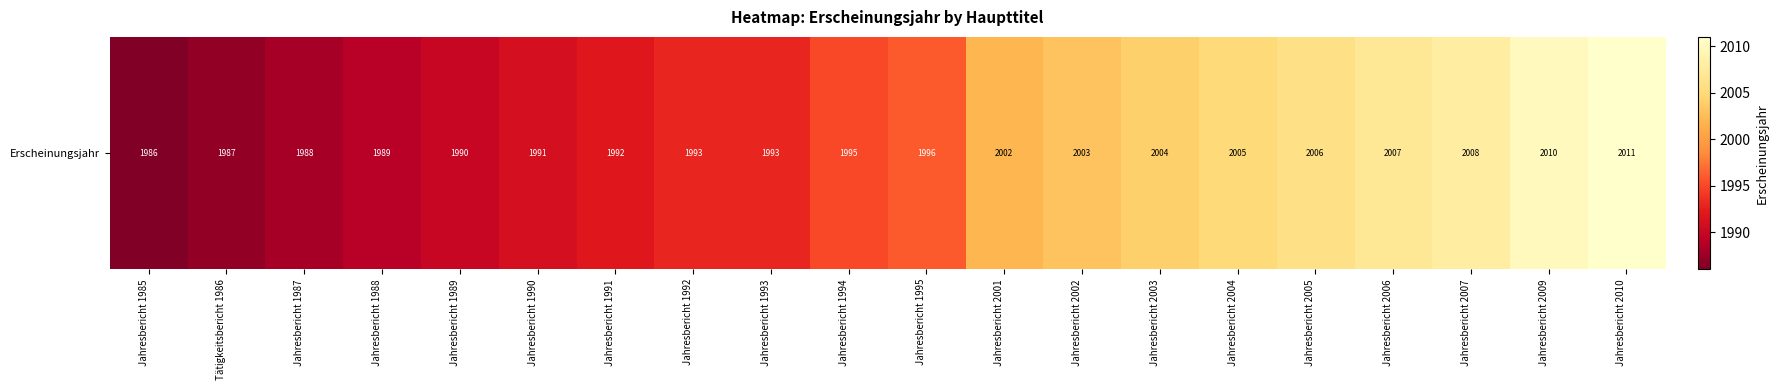

Reading left to right, what are all the values shown in this chart?

1986	1987	1988	1989	1990	1991	1992	1993	1993	1995	1996	2002	2003	2004	2005	2006	2007	2008	2010	2011